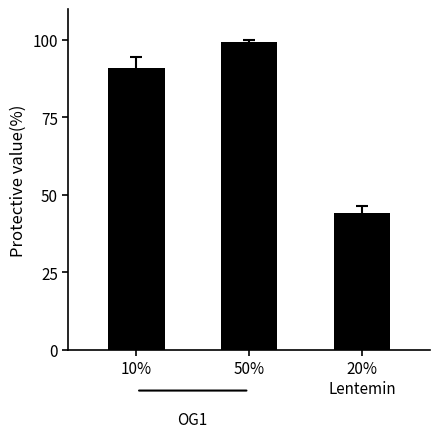

What is the difference between the values at 20%
Lentemin and 50%?

55.5